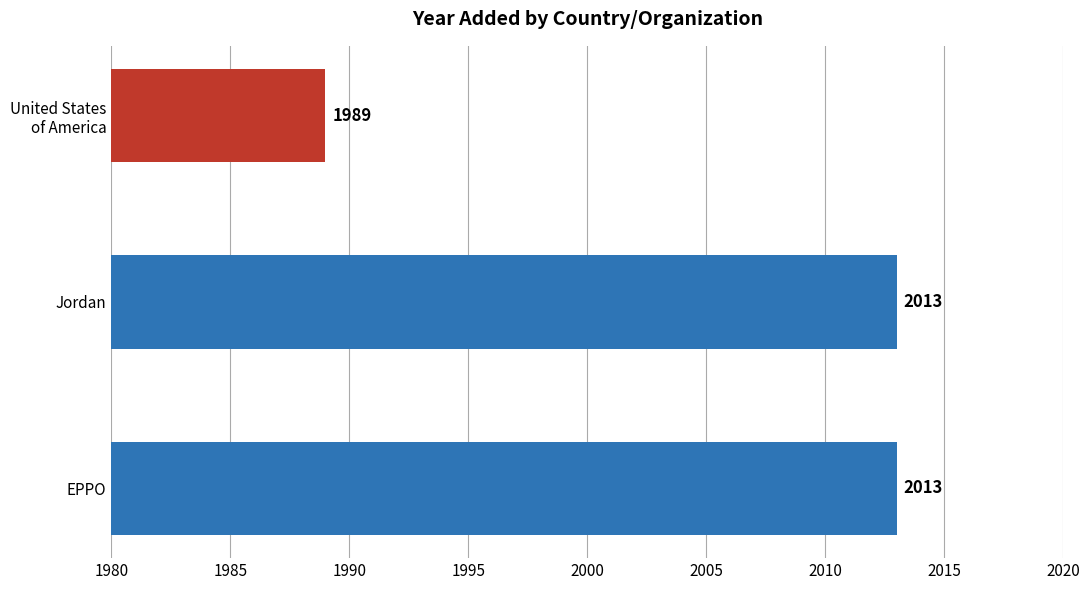

What is the sum of all values?

6015